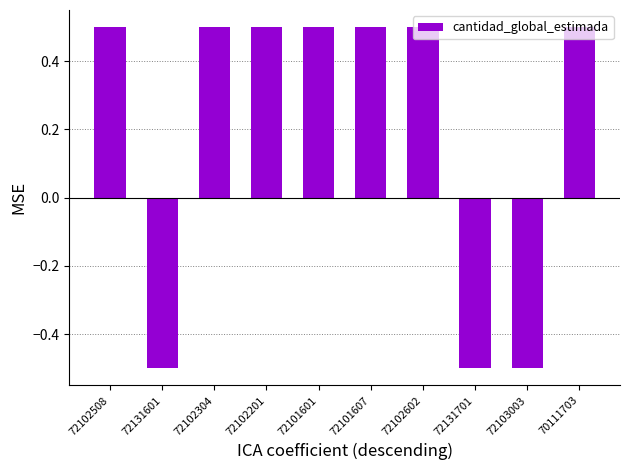

What is the greatest value displayed?

0.5